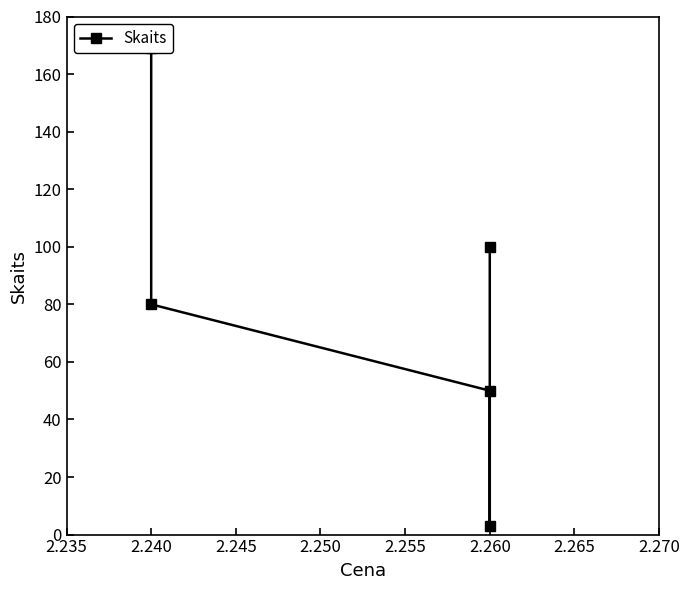

What is the smallest value displayed?

3